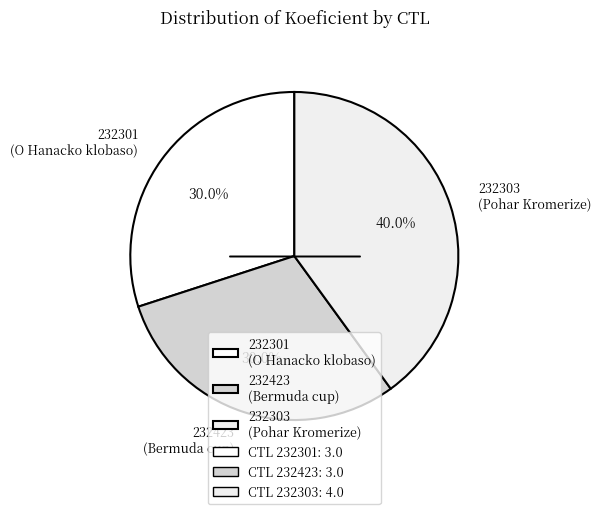

How many slices are in this pie chart?

3